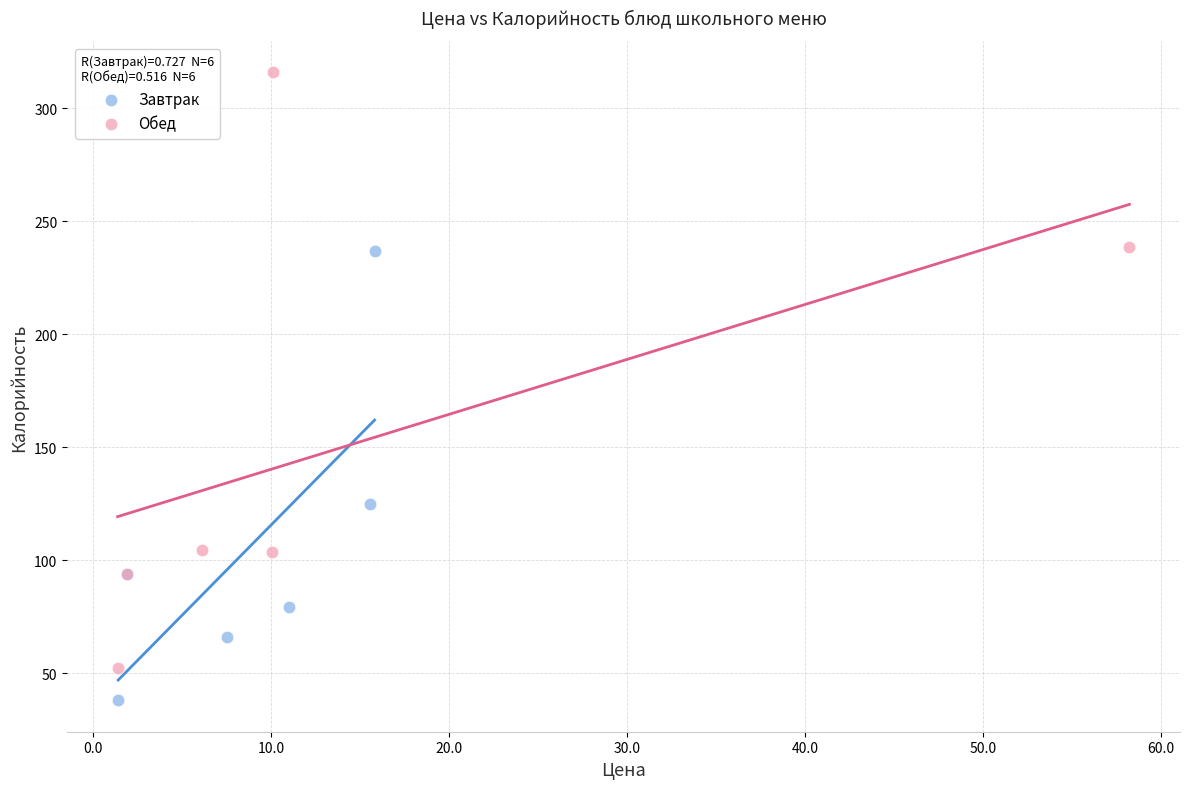

Which series reaches the maximum Y coordinate?

Обед